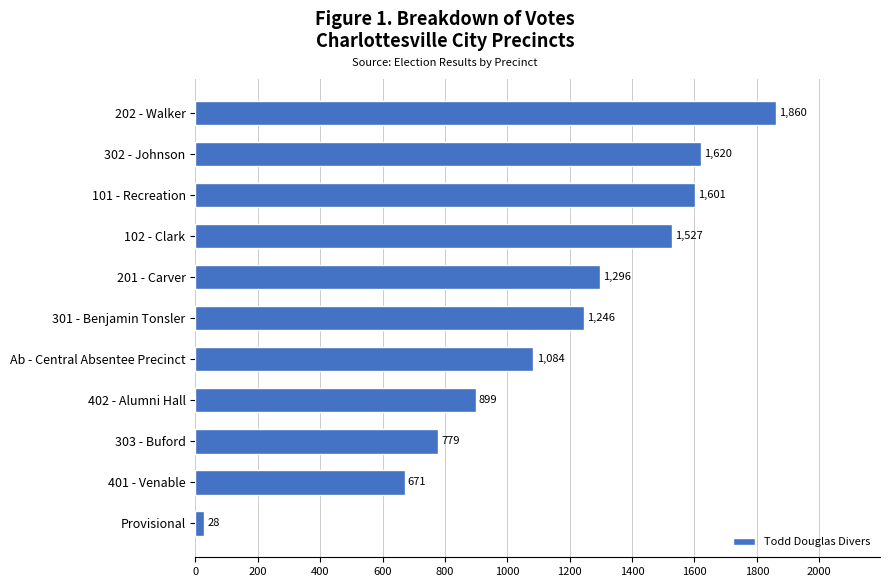

Reading top to bottom, list all the values displayed in this chart.

1860	1620	1601	1527	1296	1246	1084	899	779	671	28